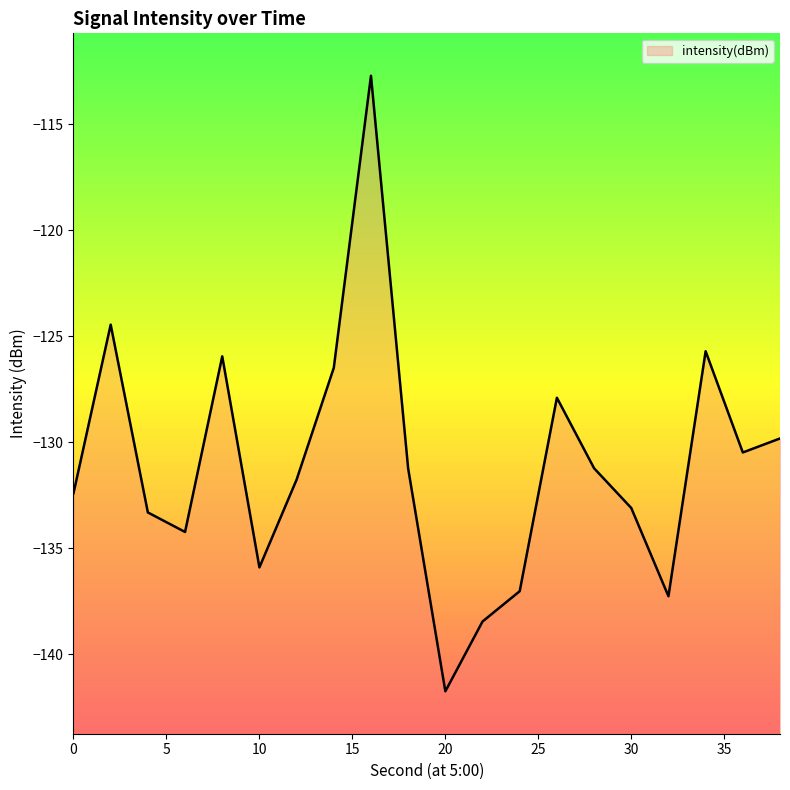

What is the greatest value displayed?

-112.7